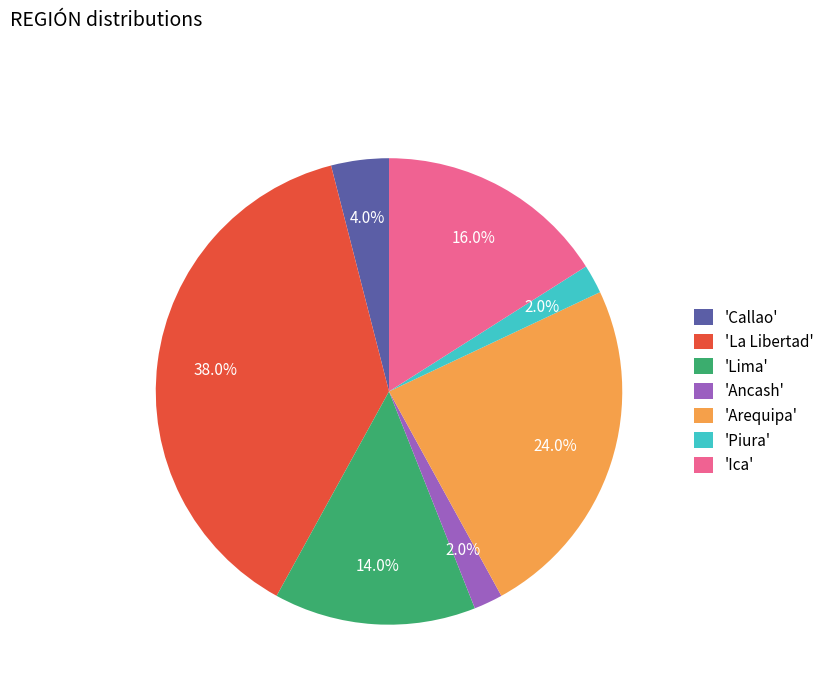

Does any single category account for the majority?

No